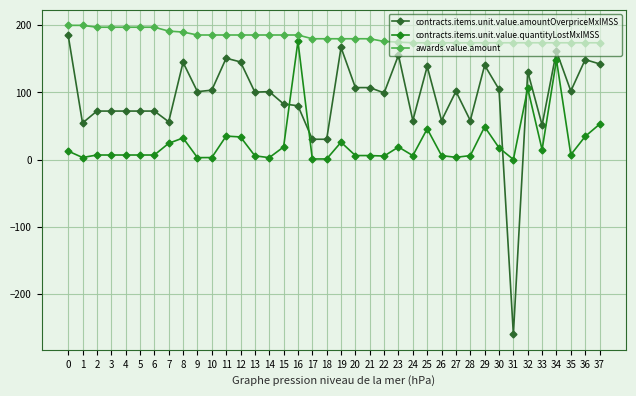

Is the value of contracts.items.unit.value.amountOverpriceMxIMSS at 21 greater than the value of contracts.items.unit.value.quantityLostMxIMSS at 25?

Yes